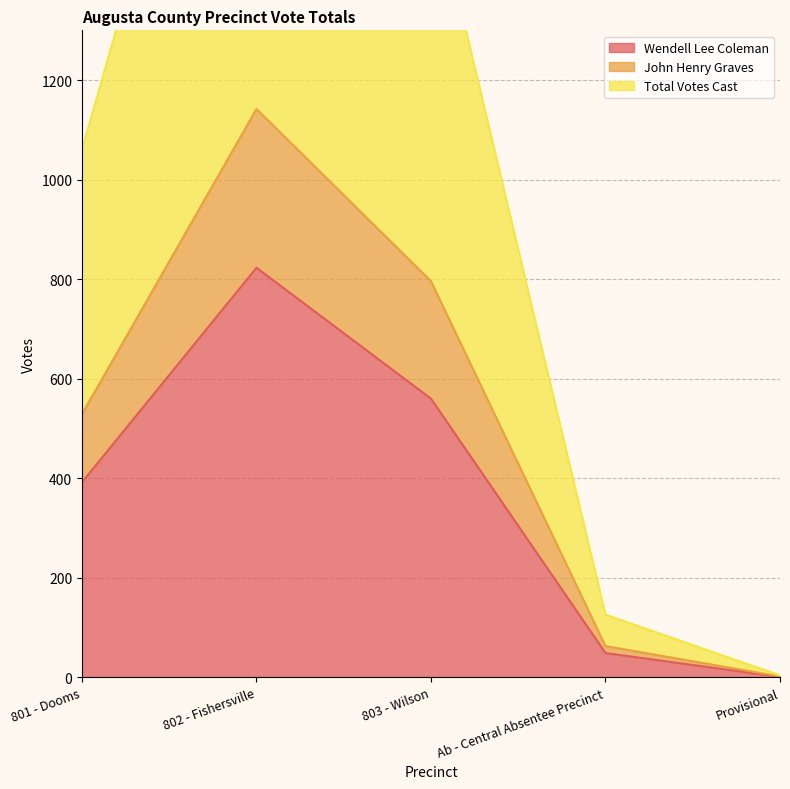

Rank the categories by Total Votes Cast value from lowest to highest.

Provisional, Ab - Central Absentee Precinct, 801 - Dooms, 803 - Wilson, 802 - Fishersville